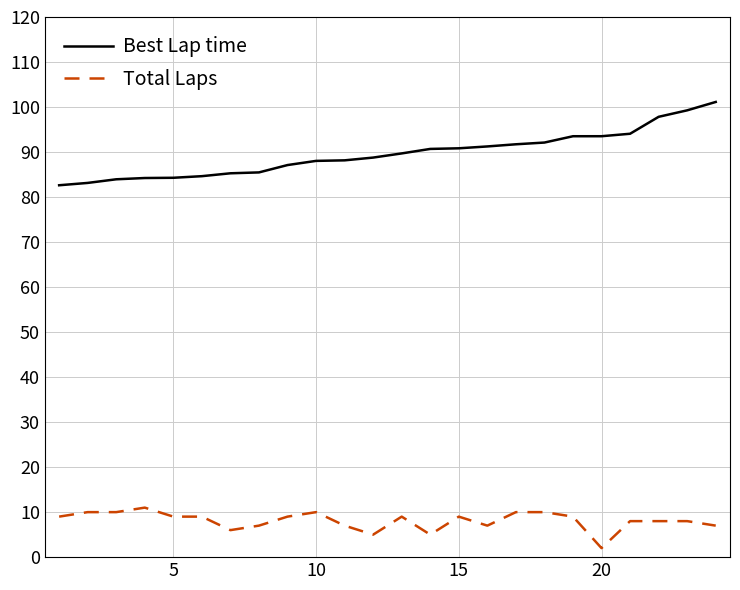

What is the difference between the maximum and minimum values in the Best Lap time series?

18.5